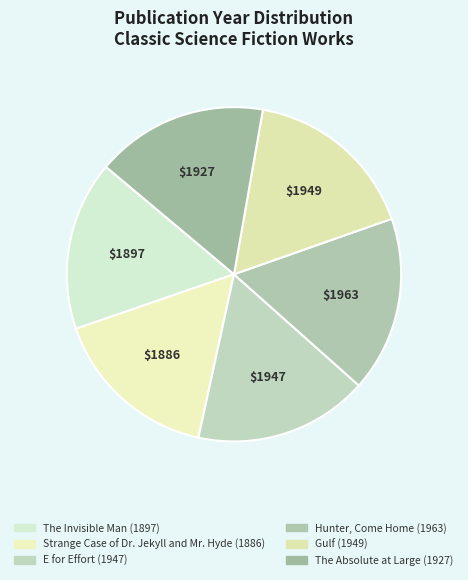

Count the number of slices in the pie.

6